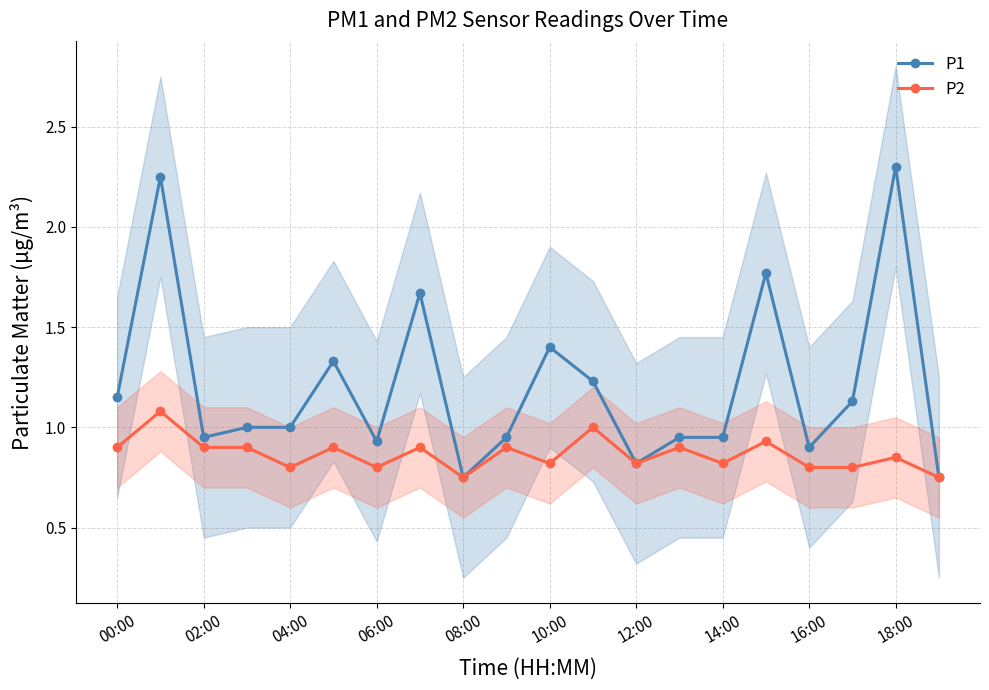

True or false: P2 has a value of 0.8 at 04:00.

True